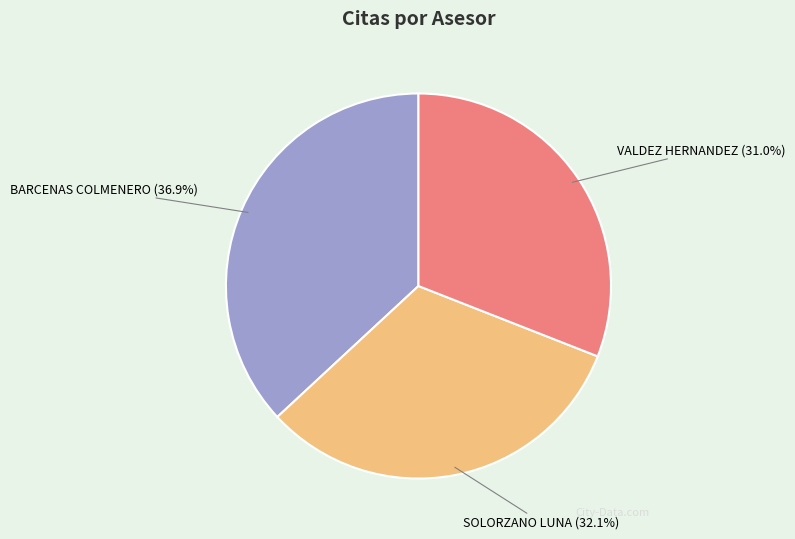

What percentage do SOLORZANO LUNA and BARCENAS COLMENERO together represent?

69.0%